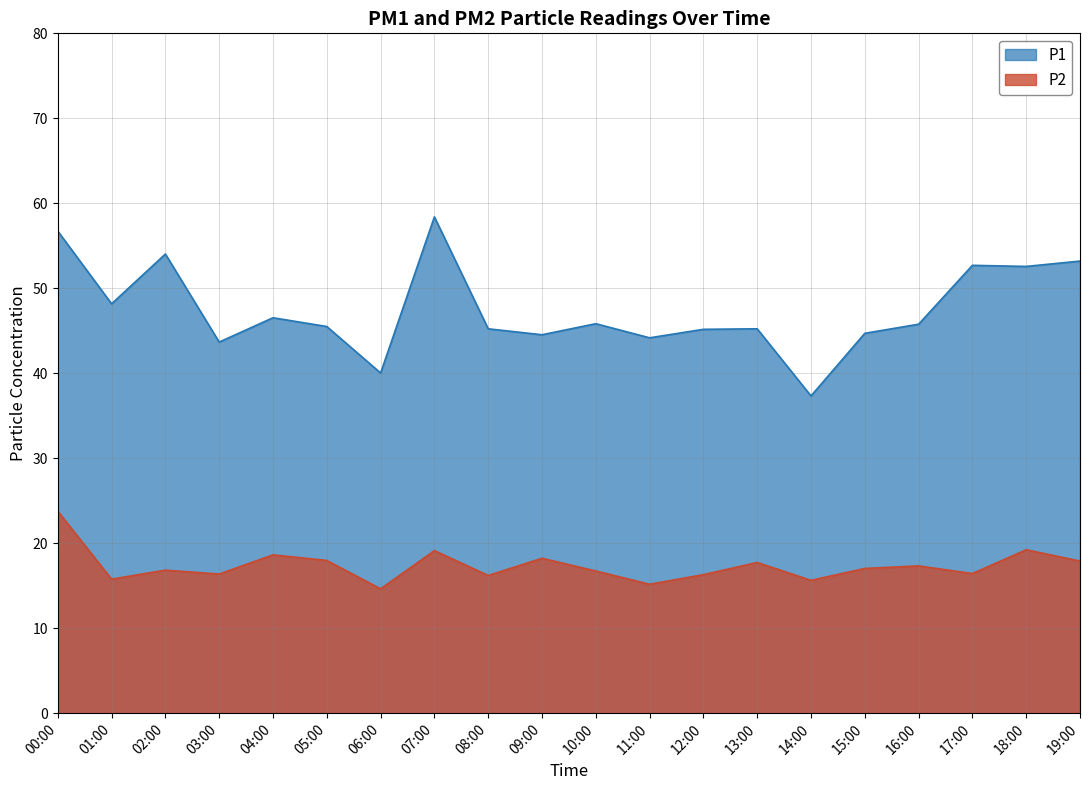

Rank the series at 17:00 from highest to lowest value.

P1, P2